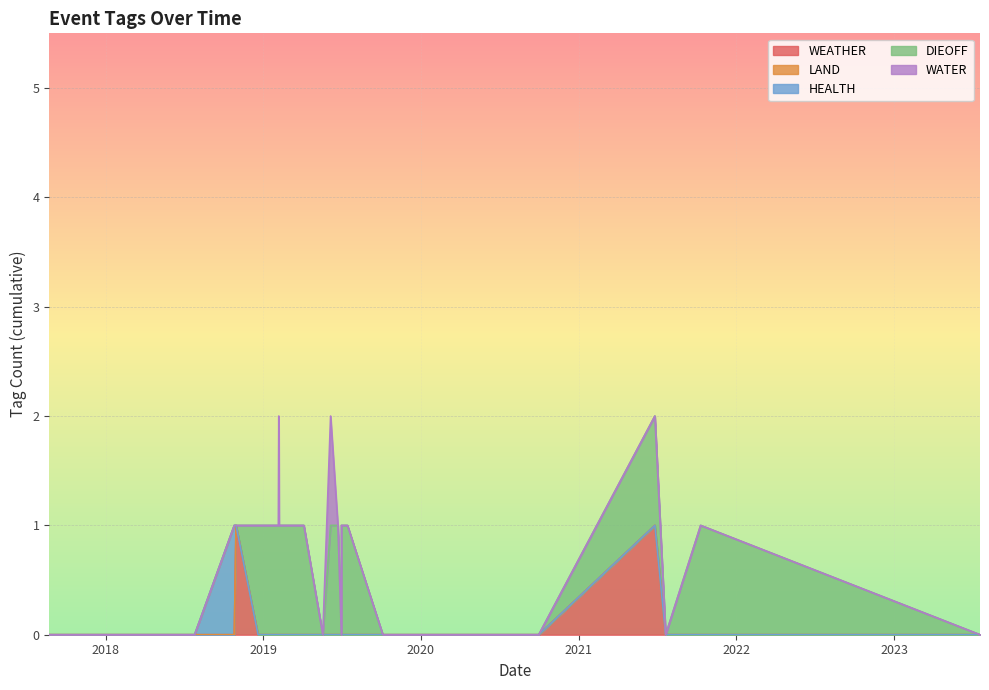

At which category is the sum across all series the highest?

2021-06-26